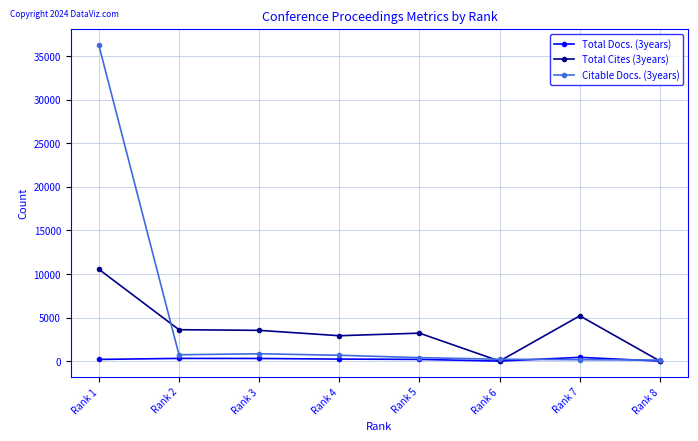

Which series has the widest spread of values?

Citable Docs. (3years)